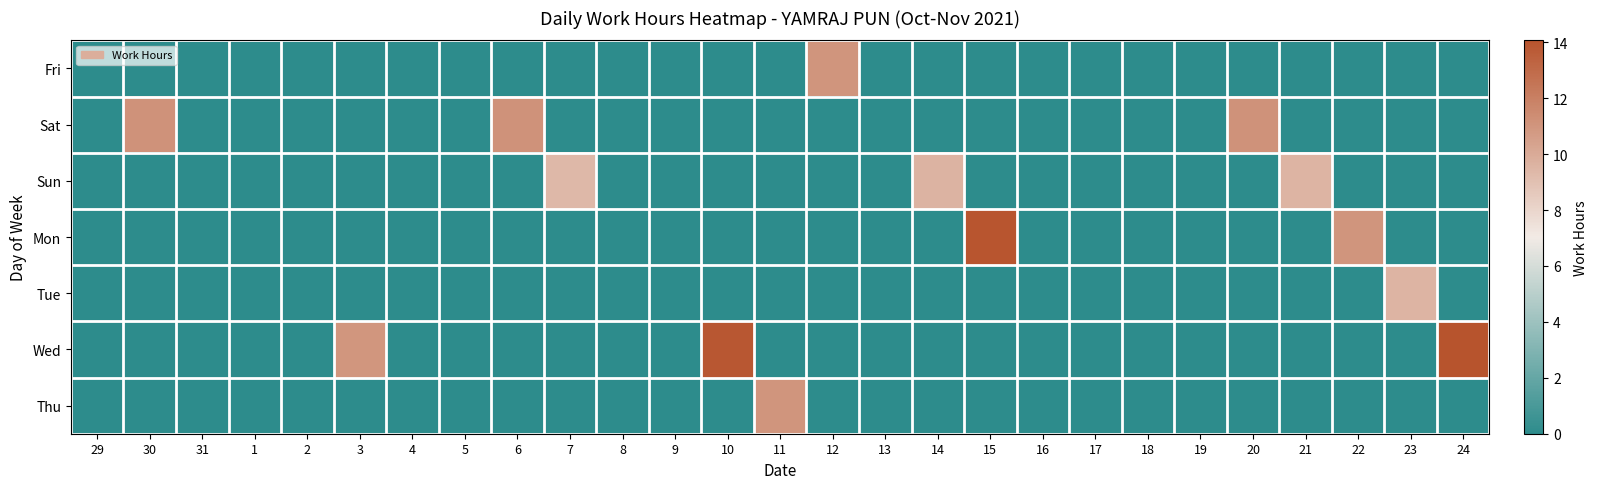

Reading right to left, transcribe all the data shown in this chart.

Fri: 24=0.0	23=0.0	22=0.0	21=0.0	20=0.0	19=0.0	18=0.0	17=0.0	16=0.0	15=0.0	14=0.0	13=0.0	12=11.0	11=0.0	10=0.0	9=0.0	8=0.0	7=0.0	6=0.0	5=0.0	4=0.0	3=0.0	2=0.0	1=0.0	31=0.0	30=0.0	29=0.0
Sat: 24=0.0	23=0.0	22=0.0	21=0.0	20=11.2	19=0.0	18=0.0	17=0.0	16=0.0	15=0.0	14=0.0	13=0.0	12=0.0	11=0.0	10=0.0	9=0.0	8=0.0	7=0.0	6=11.1	5=0.0	4=0.0	3=0.0	2=0.0	1=0.0	31=0.0	30=11.1	29=0.0
Sun: 24=0.0	23=0.0	22=0.0	21=9.5	20=0.0	19=0.0	18=0.0	17=0.0	16=0.0	15=0.0	14=9.6	13=0.0	12=0.0	11=0.0	10=0.0	9=0.0	8=0.0	7=9.4	6=0.0	5=0.0	4=0.0	3=0.0	2=0.0	1=0.0	31=0.0	30=0.0	29=0.0
Mon: 24=0.0	23=0.0	22=11.0	21=0.0	20=0.0	19=0.0	18=0.0	17=0.0	16=0.0	15=14.0	14=0.0	13=0.0	12=0.0	11=0.0	10=0.0	9=0.0	8=0.0	7=0.0	6=0.0	5=0.0	4=0.0	3=0.0	2=0.0	1=0.0	31=0.0	30=0.0	29=0.0
Tue: 24=0.0	23=9.5	22=0.0	21=0.0	20=0.0	19=0.0	18=0.0	17=0.0	16=0.0	15=0.0	14=0.0	13=0.0	12=0.0	11=0.0	10=0.0	9=0.0	8=0.0	7=0.0	6=0.0	5=0.0	4=0.0	3=0.0	2=0.0	1=0.0	31=0.0	30=0.0	29=0.0
Wed: 24=14.1	23=0.0	22=0.0	21=0.0	20=0.0	19=0.0	18=0.0	17=0.0	16=0.0	15=0.0	14=0.0	13=0.0	12=0.0	11=0.0	10=13.9	9=0.0	8=0.0	7=0.0	6=0.0	5=0.0	4=0.0	3=10.9	2=0.0	1=0.0	31=0.0	30=0.0	29=0.0
Thu: 24=0.0	23=0.0	22=0.0	21=0.0	20=0.0	19=0.0	18=0.0	17=0.0	16=0.0	15=0.0	14=0.0	13=0.0	12=0.0	11=11.0	10=0.0	9=0.0	8=0.0	7=0.0	6=0.0	5=0.0	4=0.0	3=0.0	2=0.0	1=0.0	31=0.0	30=0.0	29=0.0